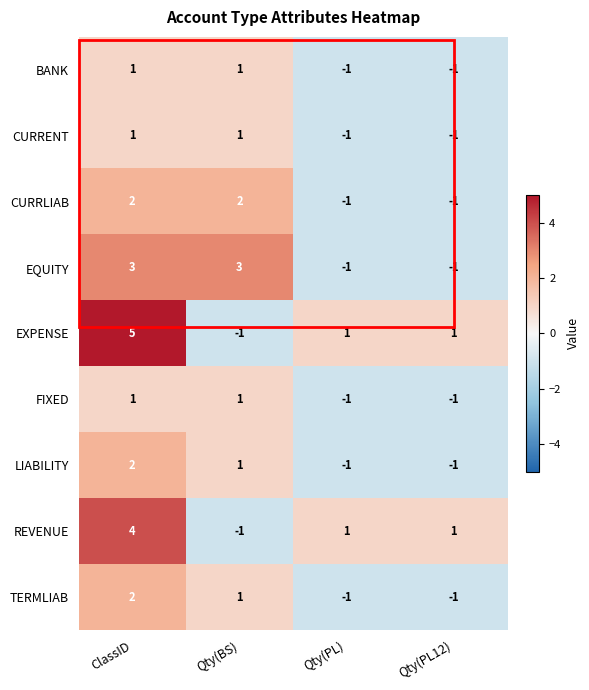

Is the value of BANK at Qty(BS) greater than the value of CURRLIAB at Qty(PL)?

Yes